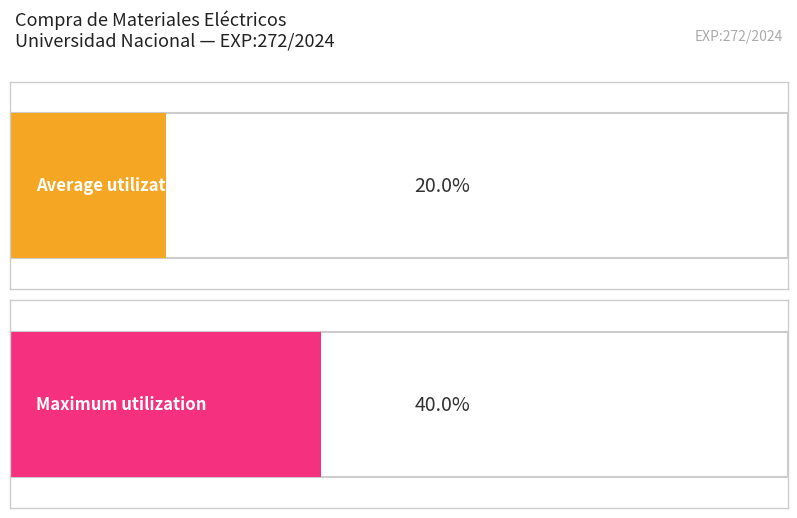

Which series has the largest total across all categories?

Maximum utilization